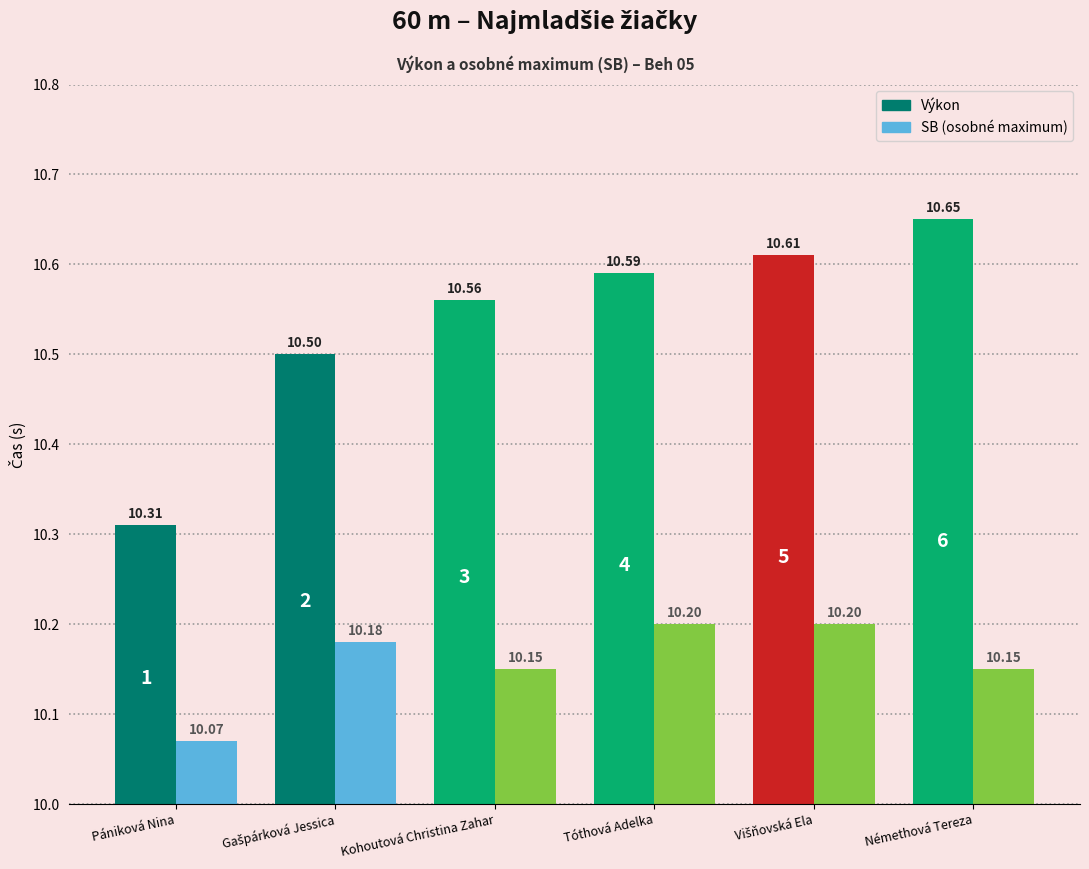

What is the total value across all series at Kohoutová Christina Zahar?

20.7